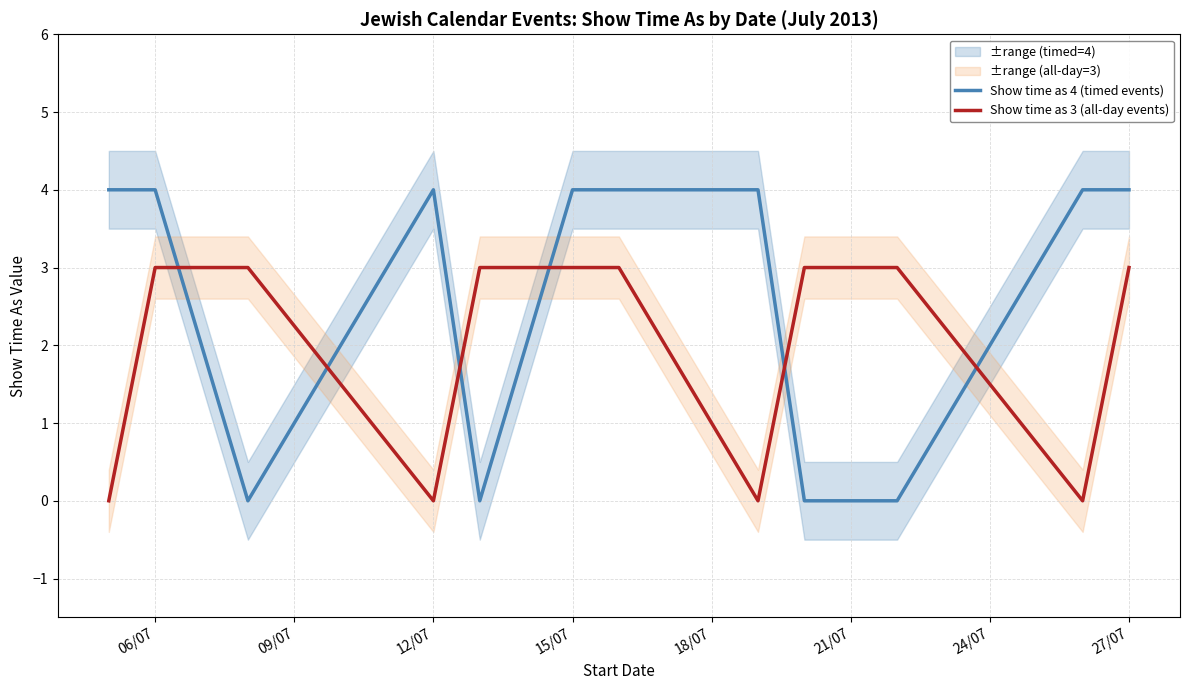

Rank the series by their average value, from highest to lowest.

Show time as 4 (timed events), Show time as 3 (all-day events)